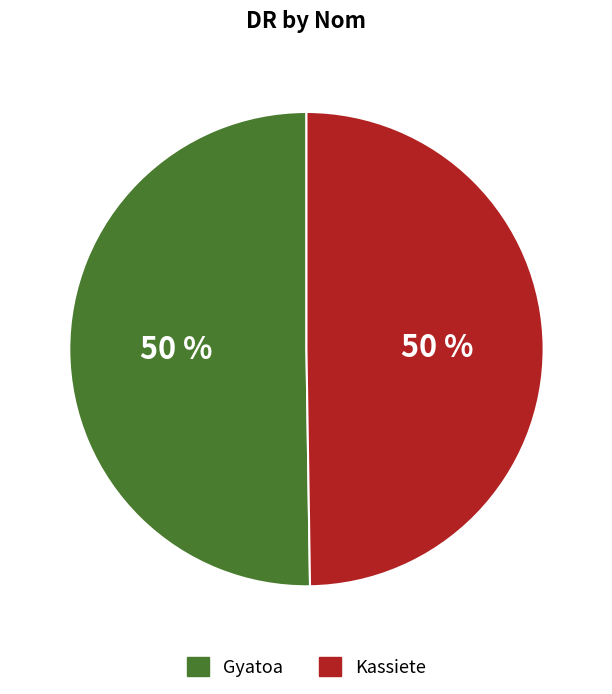

True or false: Gyatoa accounts for 65% of the total.

False